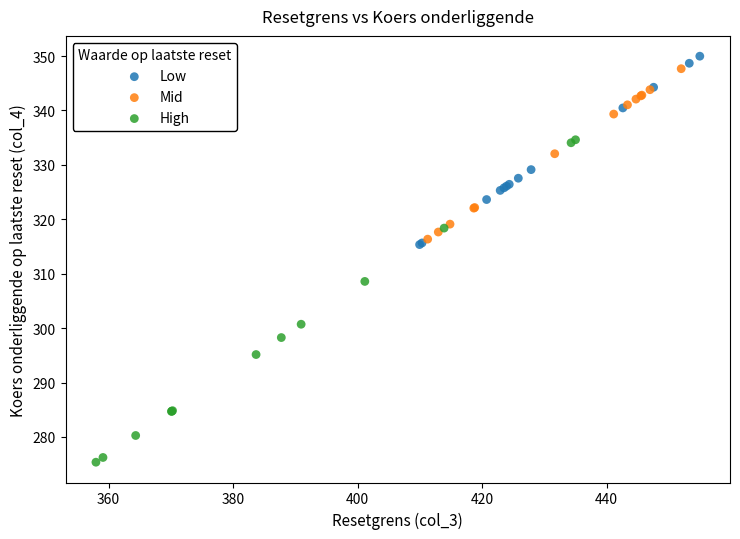

Which series reaches the minimum Y coordinate?

High